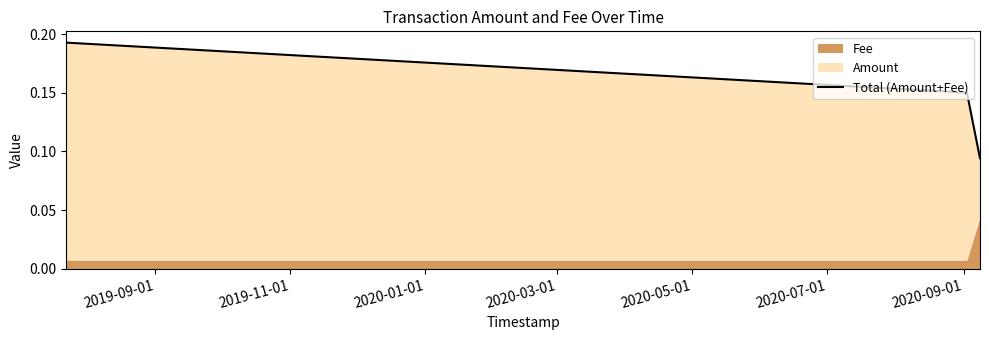

How many lines are shown in the chart?

1